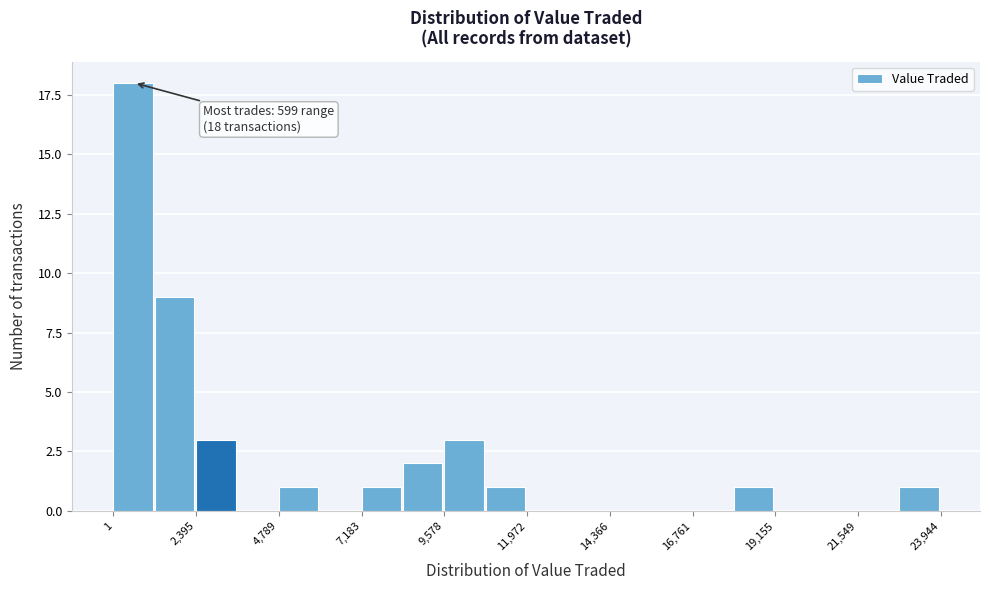

Around what value on the x-axis is the tallest bar? Give the approximate position of its centre, as read against the axis.

500